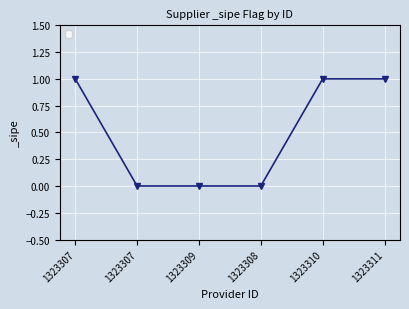

Reading left to right, transcribe all the data shown in this chart.

1	0	0	0	1	1